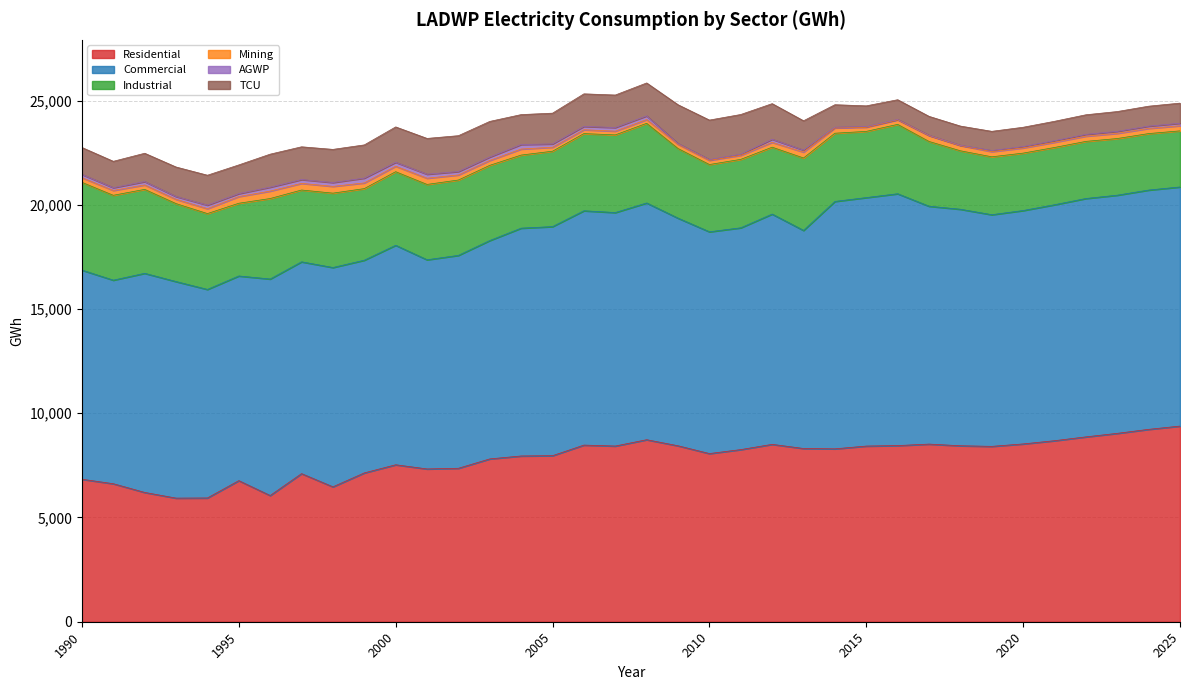

True or false: Residential and AGWP cross at least once.

False